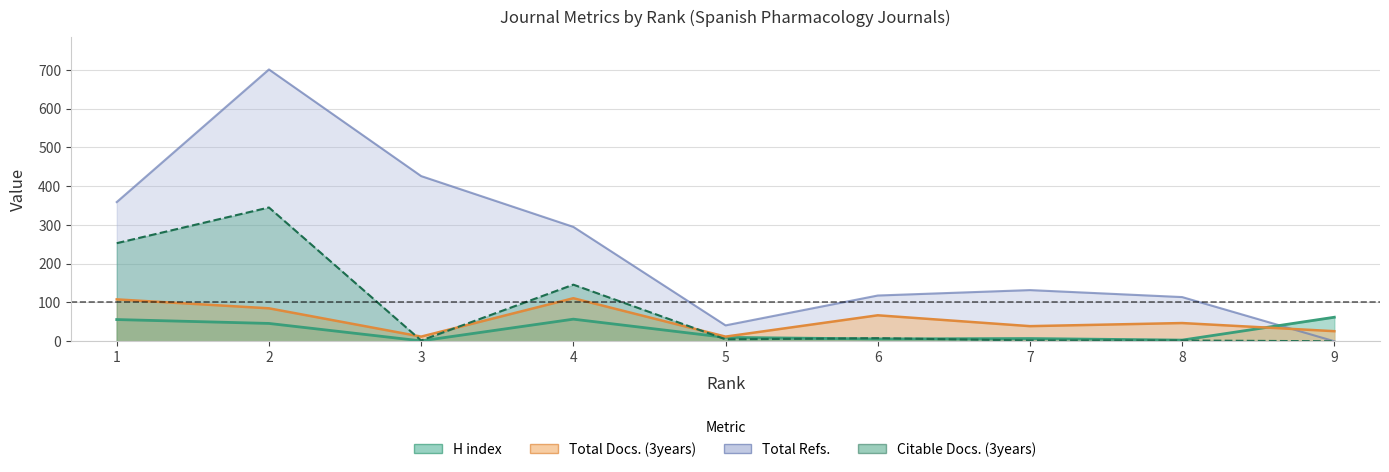

Rank the series at 5 from lowest to highest value.

Citable Docs. (3years), H index, Total Docs. (3years), Total Refs.